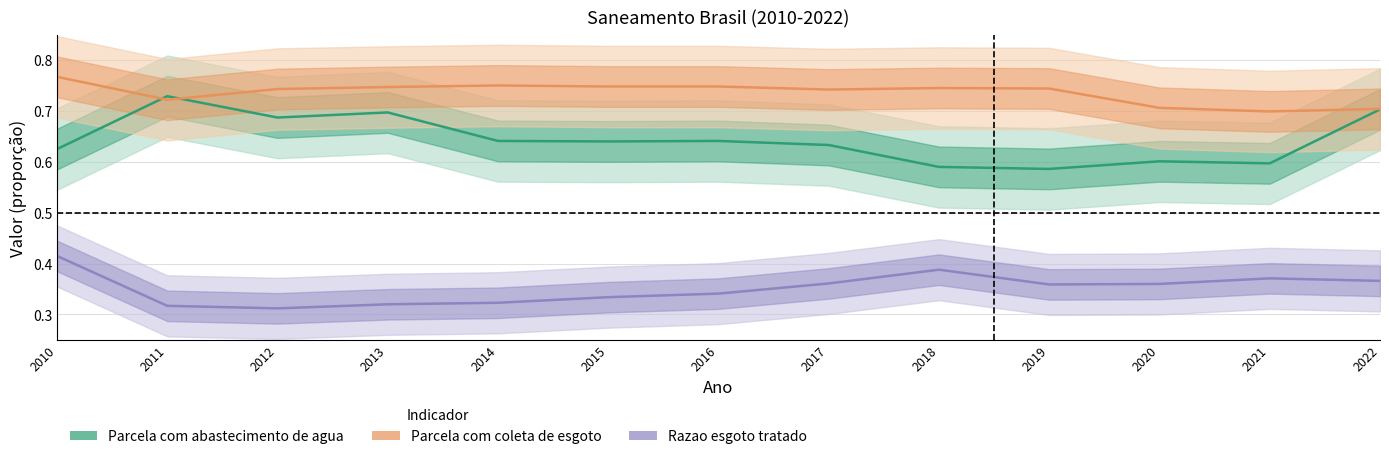

What are all the series names shown in the legend?

Parcela com abastecimento de agua, Parcela com coleta de esgoto, Razao esgoto tratado